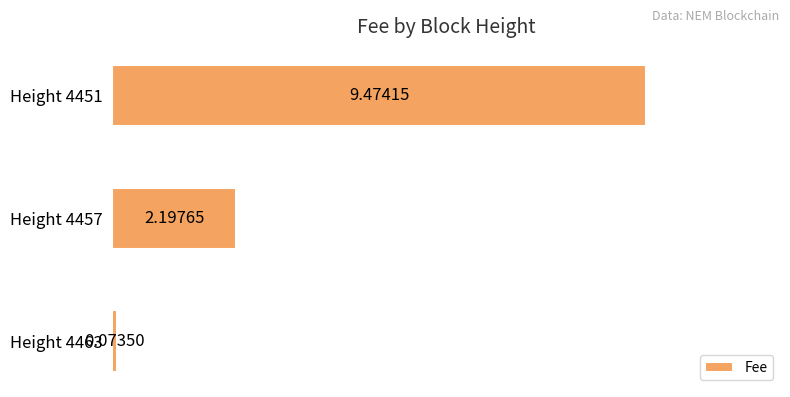

List the labels in order of value, smallest first.

Height 4463, Height 4457, Height 4451